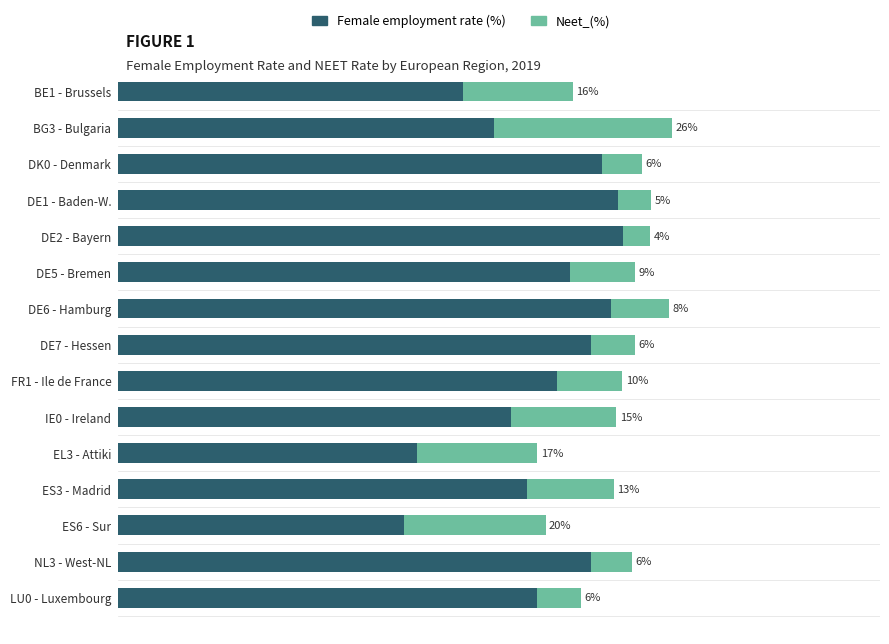

Which series has the largest range (max minus min)?

Female employment rate (%)